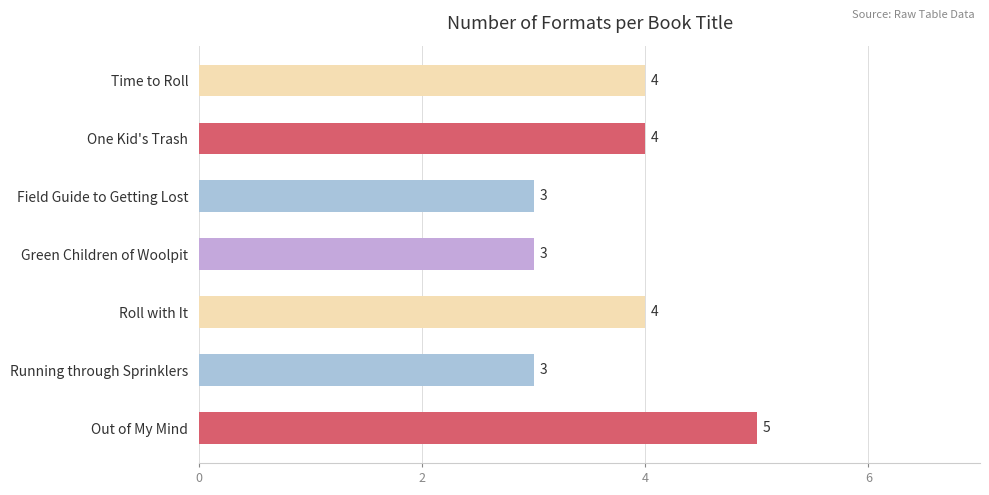

Which has a higher value, Out of My Mind or Time to Roll?

Out of My Mind